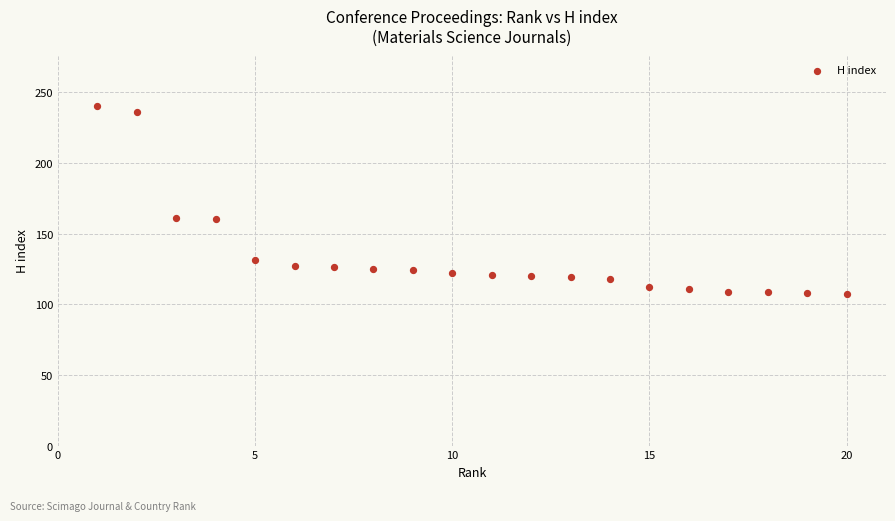

What is the range of Y values (max minus min)?

133